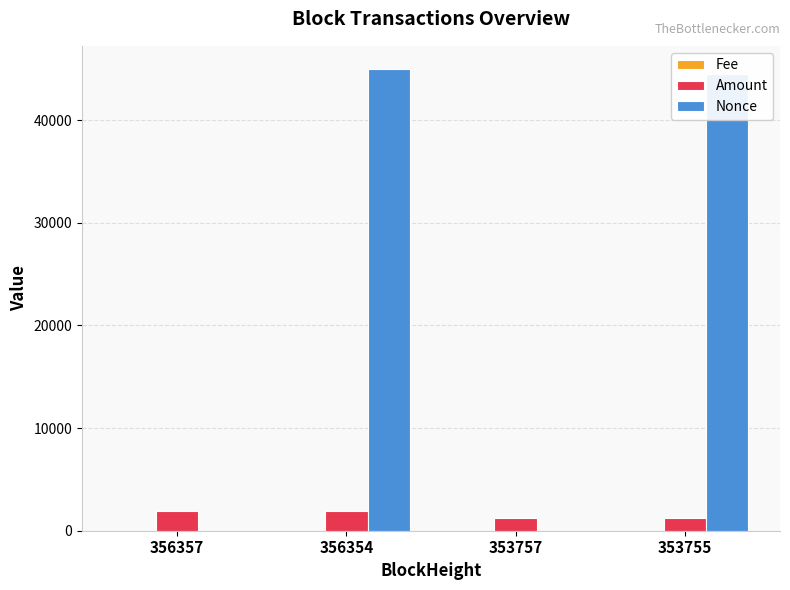

What is the highest value of the Amount series?

1969.7